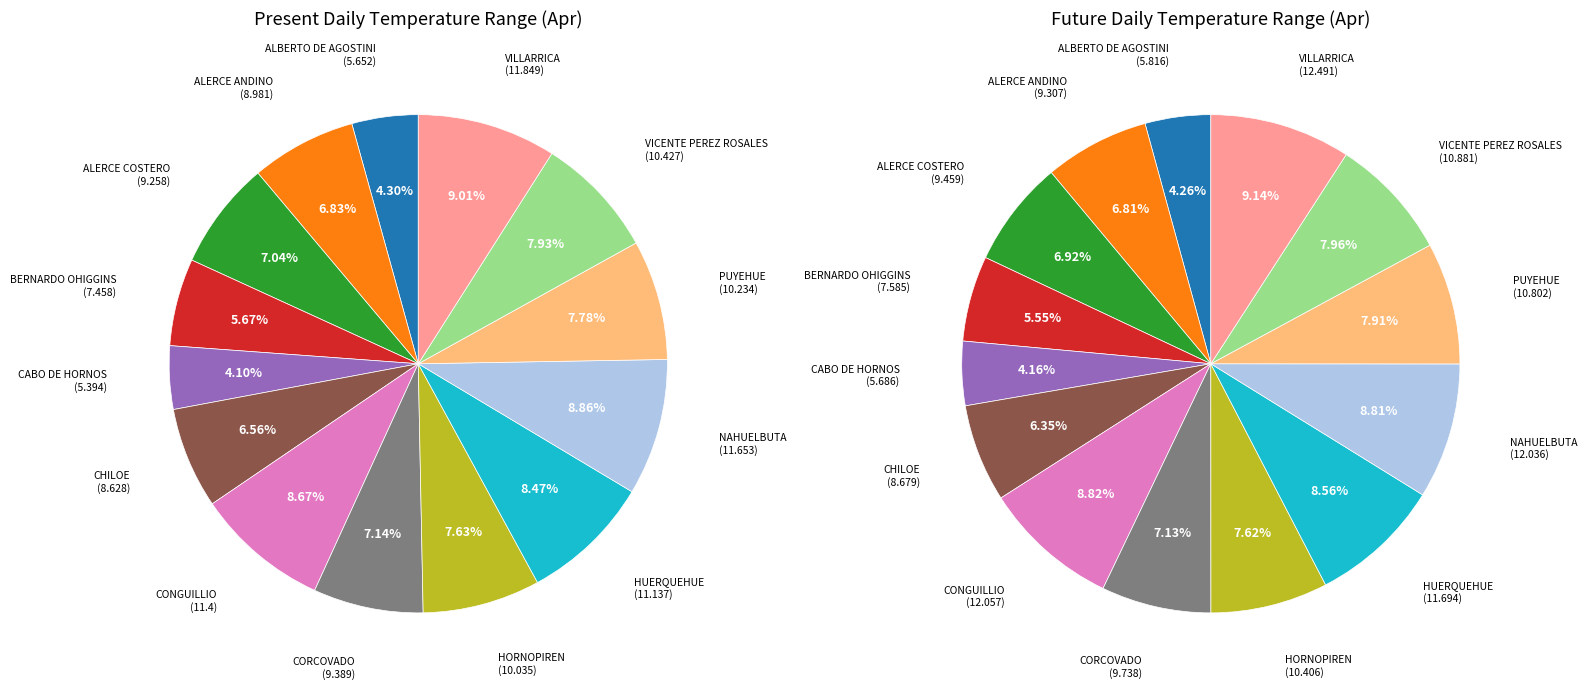

What portion of the pie excludes 11?

92.2%